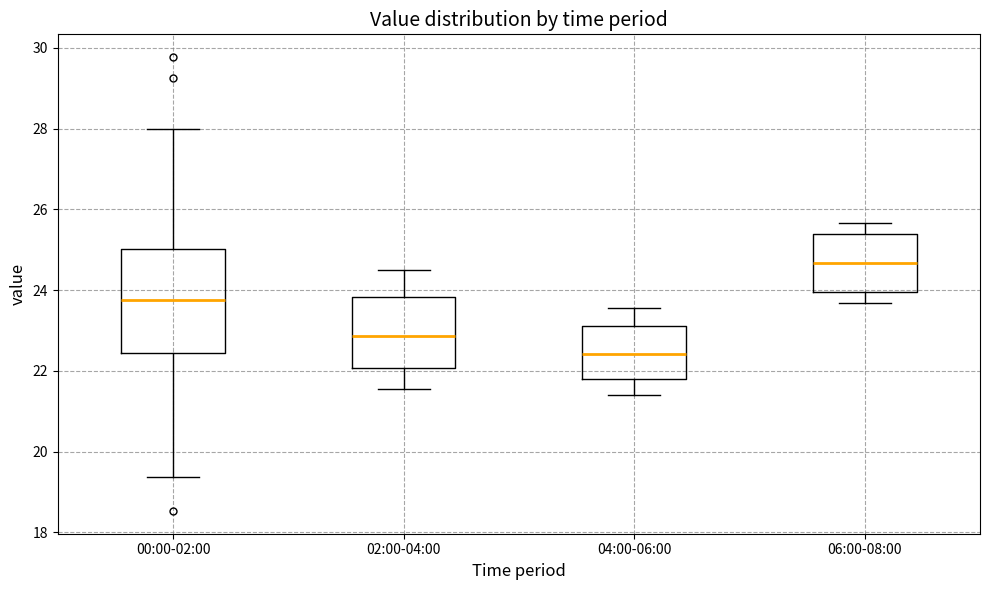

Reading left to right, transcribe this box plot: for each box, give where its median line is, the range the box spans, and where its two whiskers end, as read against the y-axis. The values are not printed on the chart, so give them approximately, as read against the axis.

00:00-02:00: median 23.8, box 22.4 to 25.0, whiskers 19.4 to 28.0
02:00-04:00: median 22.8, box 22.0 to 23.8, whiskers 21.6 to 24.6
04:00-06:00: median 22.4, box 21.8 to 23.2, whiskers 21.4 to 23.6
06:00-08:00: median 24.6, box 24.0 to 25.4, whiskers 23.6 to 25.6